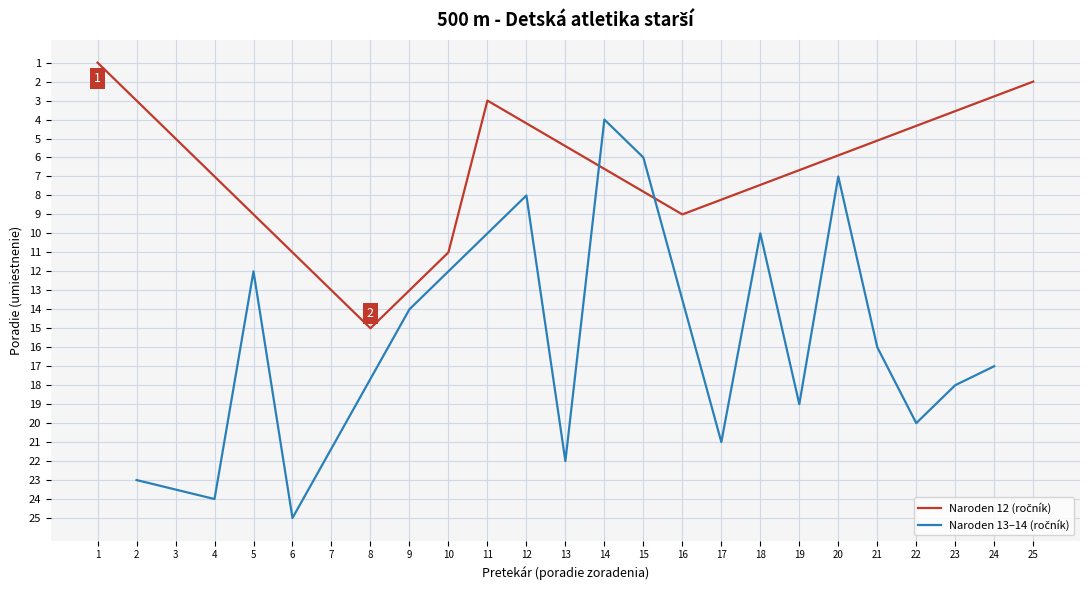

What is the sum of all values?

325